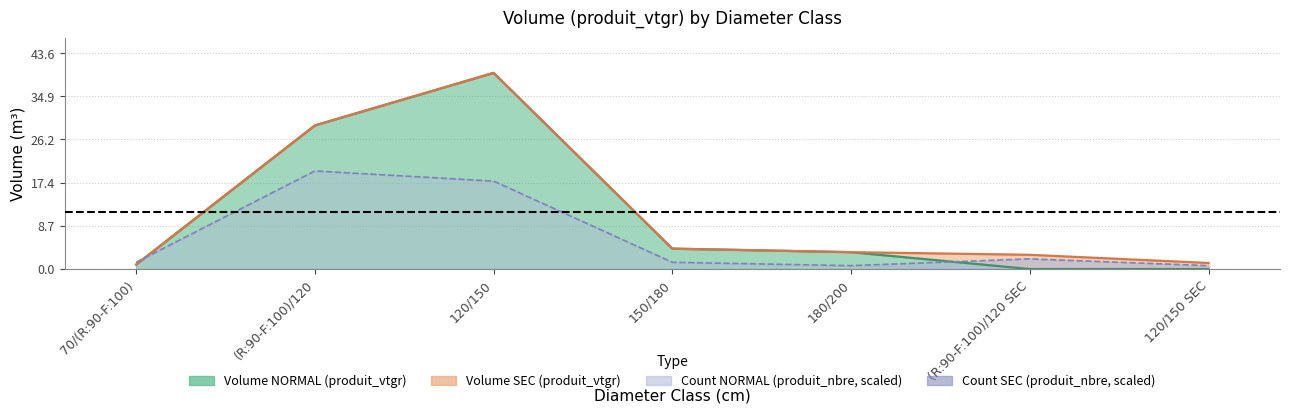

What is the difference between the maximum and minimum values in the produit_vtgr_normal series?

39.6